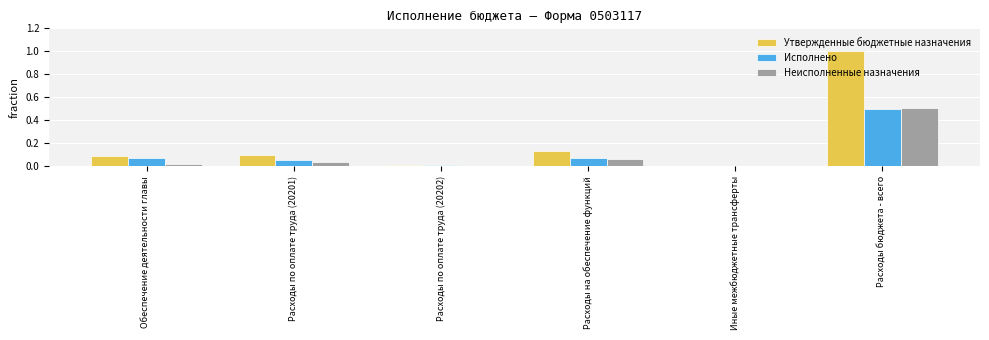

What are all the series names shown in the legend?

Утвержденные бюджетные назначения, Исполнено, Неисполненные назначения